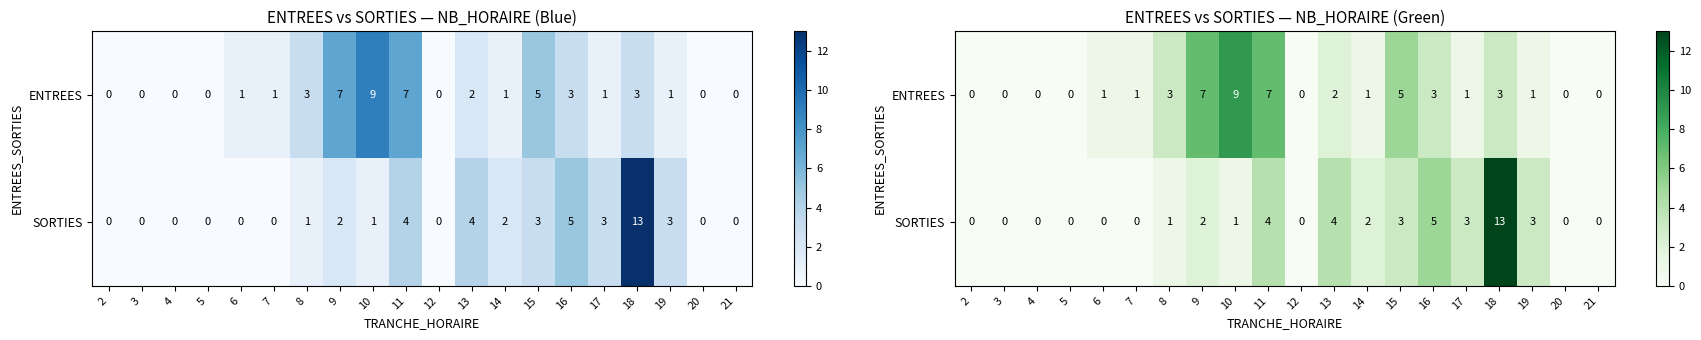

Is the value of SORTIES at 16 greater than the value of ENTREES at 19?

Yes